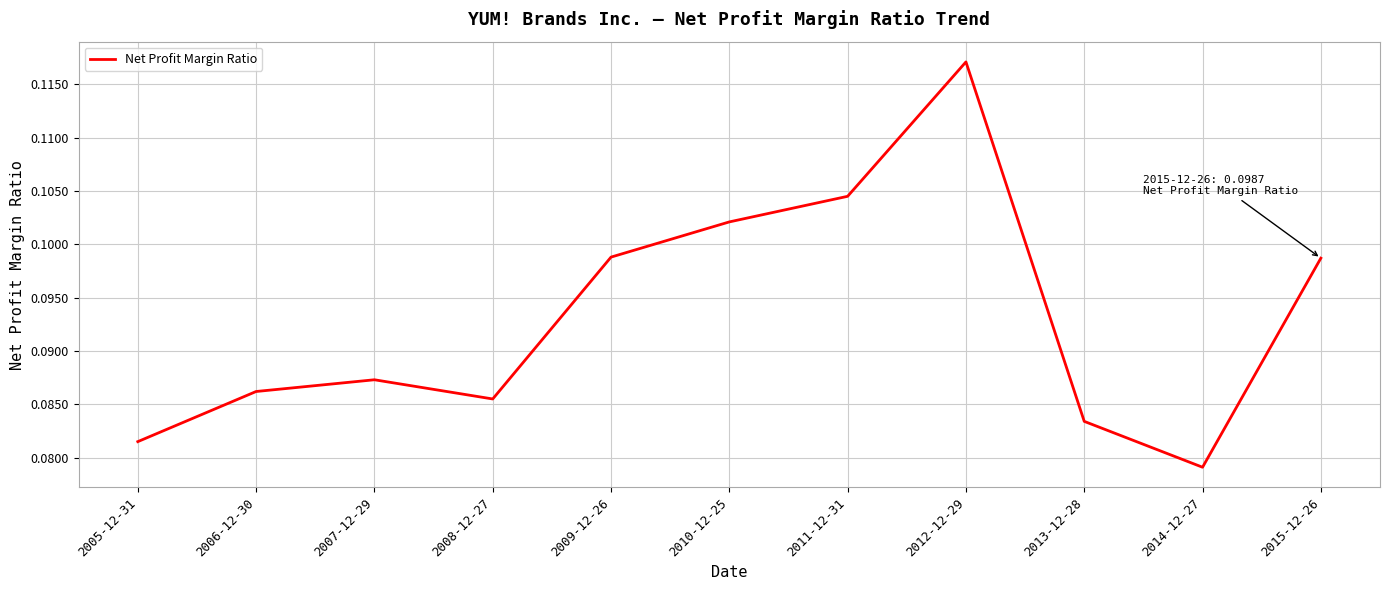

How many interior local peaks (higher than both neighbors) does the data have?

2